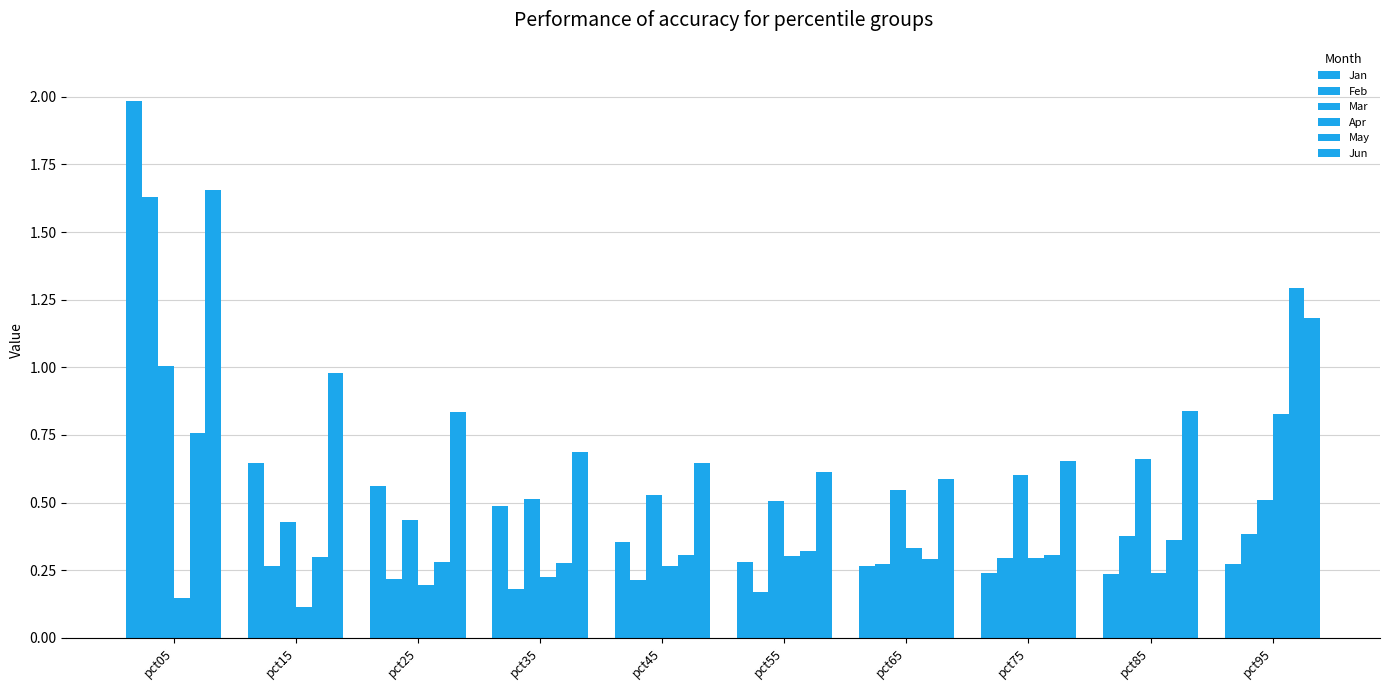

Are the bars grouped side by side (vs. stacked)?

Yes